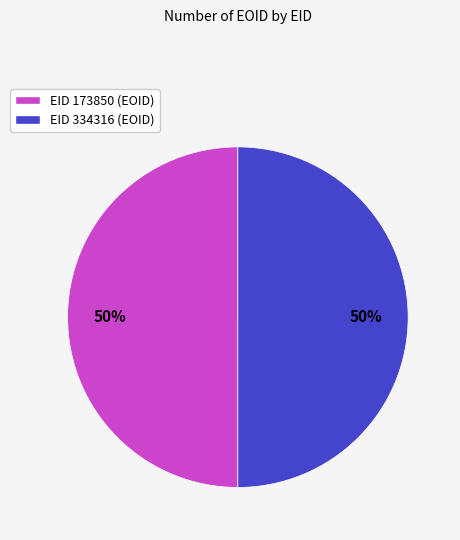

What is the ratio of the value at EID 334316 (EOID) to the value at EID 173850 (EOID)?

1.0